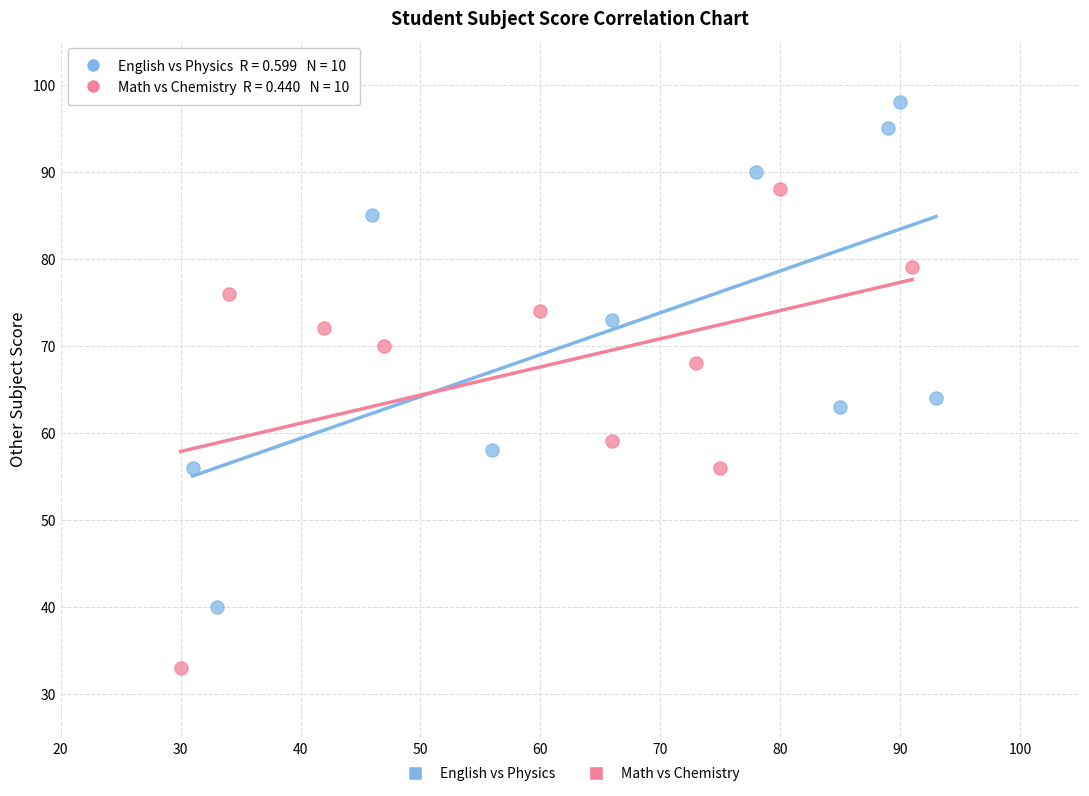

Which series contains the lowest Y value?

Math vs Chemistry